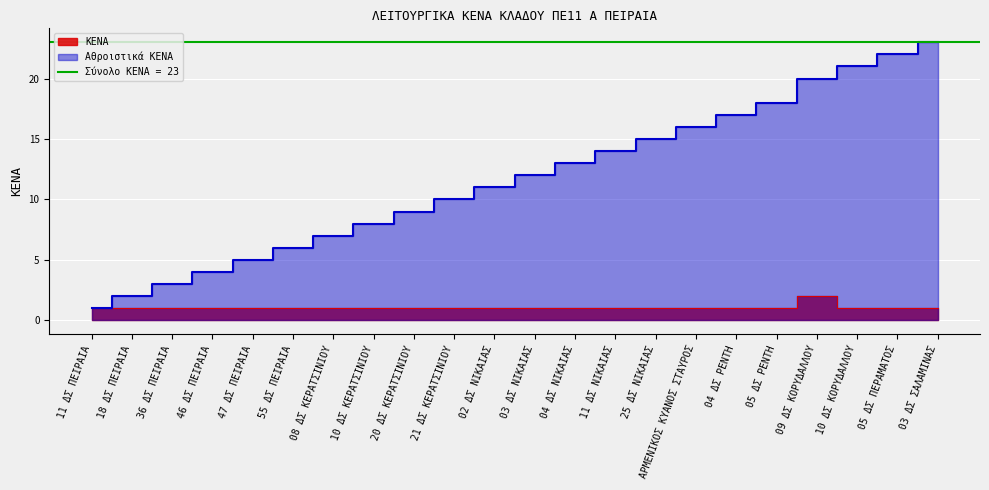

Reading right to left, list all the values displayed in this chart.

1	1	1	2	1	1	1	1	1	1	1	1	1	1	1	1	1	1	1	1	1	1